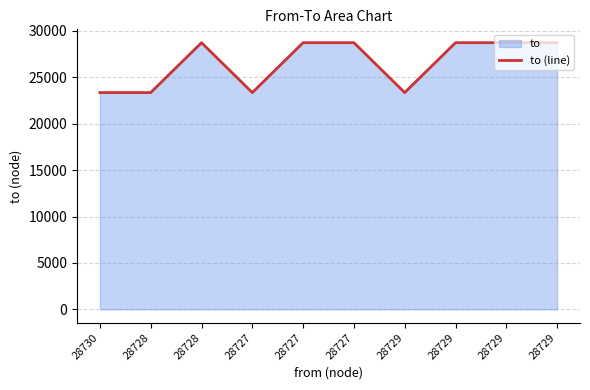

List the labels in order of value, smallest first.

28730, 28728, 28727, 28729, 28729, 28727, 28729, 28728, 28727, 28729